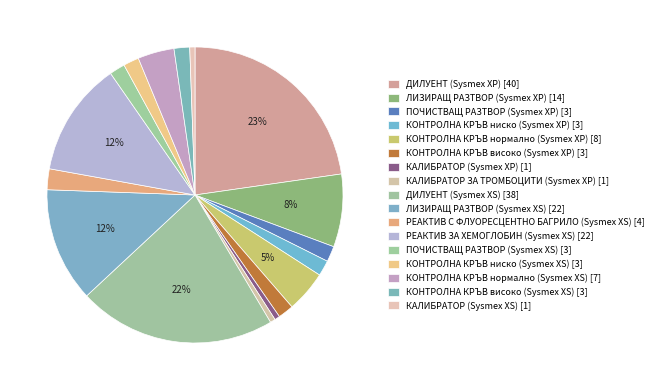

Count the number of slices in the pie.

17